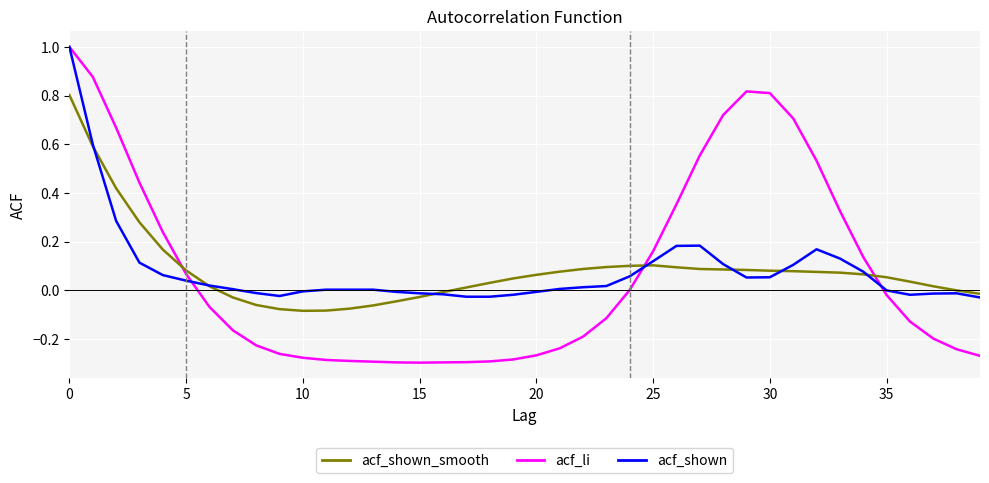

What is the maximum value for acf_shown?

1.0